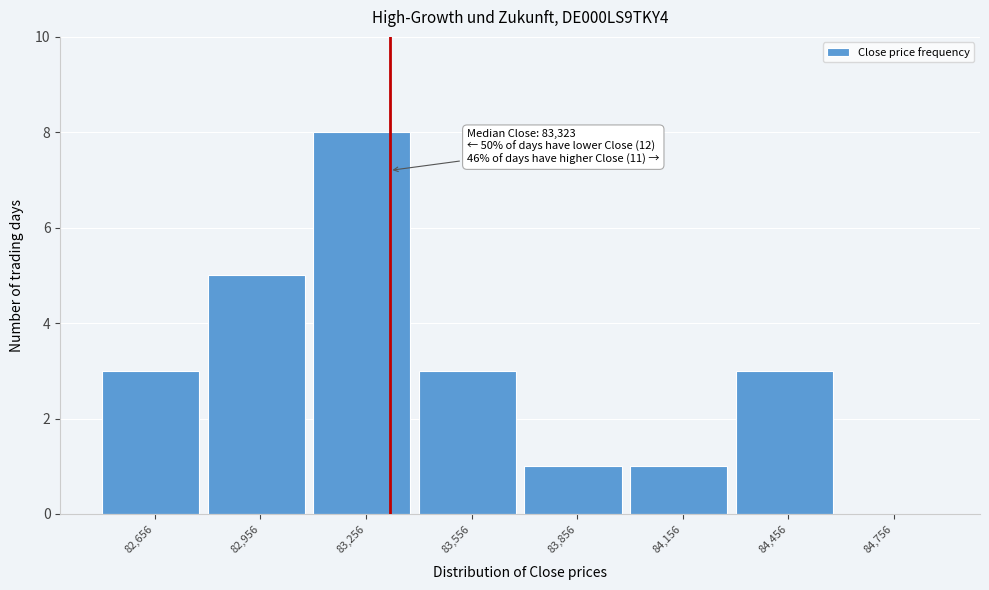

Which range on the x-axis has the tallest bar?

83100 to 83400